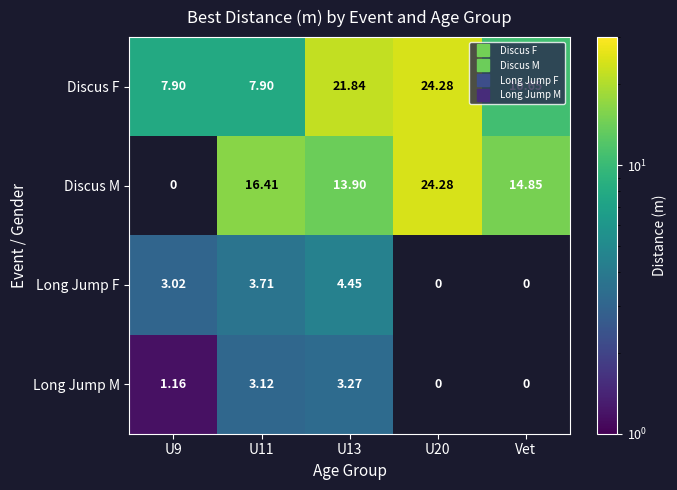

Which series has the largest total across all categories?

Discus F